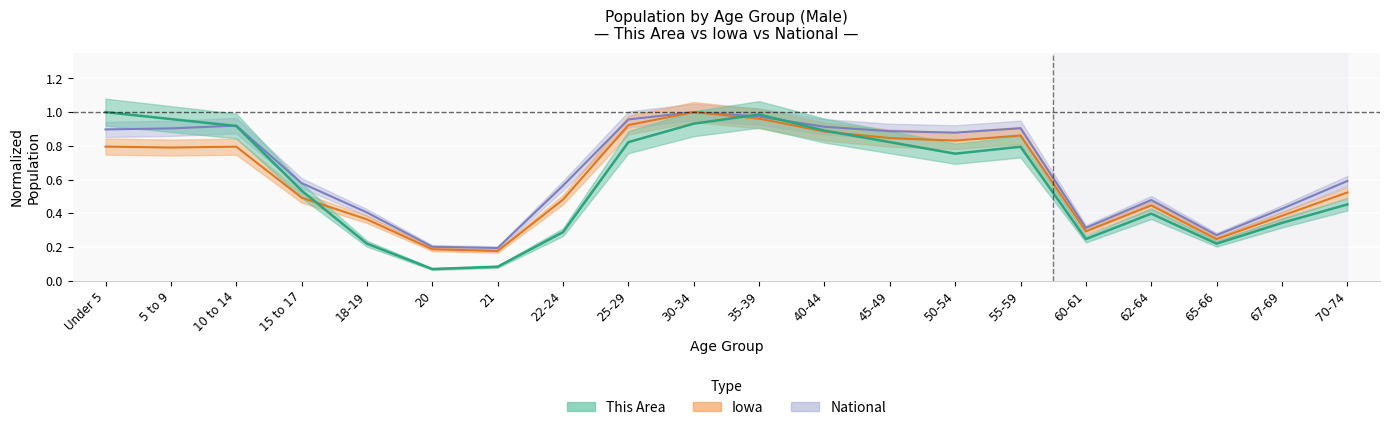

What is the minimum value shown in the chart?

0.1